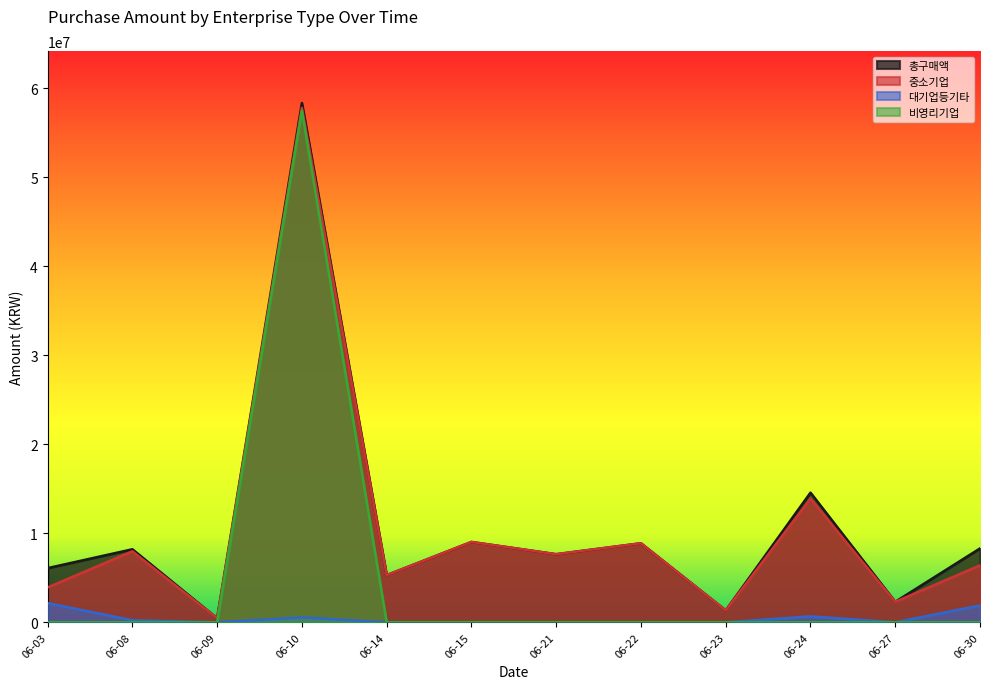

What is the highest value of the 대기업등기타 series?

2166360